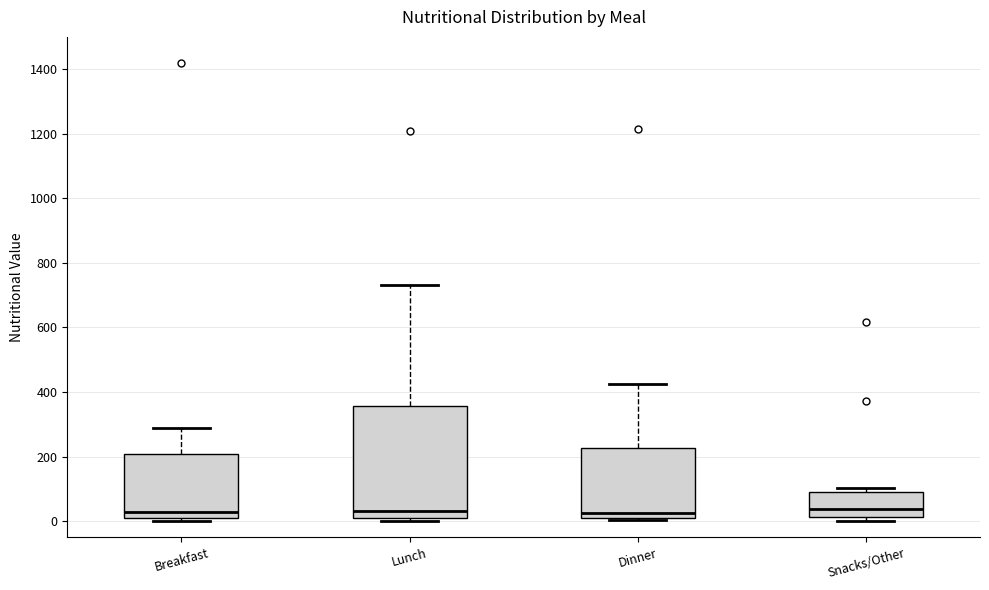

Reading left to right, transcribe this box plot: for each box, give where its median line is, the range the box spans, and where its two whiskers end, as read against the y-axis. The values are not printed on the chart, so give them approximately, as read against the axis.

Breakfast: median 20, box 0 to 200, whiskers 0 (just below the box's lower edge) to 280
Lunch: median 40, box 0 to 360, whiskers 0 (just below the box's lower edge) to 740
Dinner: median 20, box 0 to 220, whiskers 0 to 420
Snacks/Other: median 40, box 20 to 100, whiskers 0 to 100 (just above the box's upper edge)